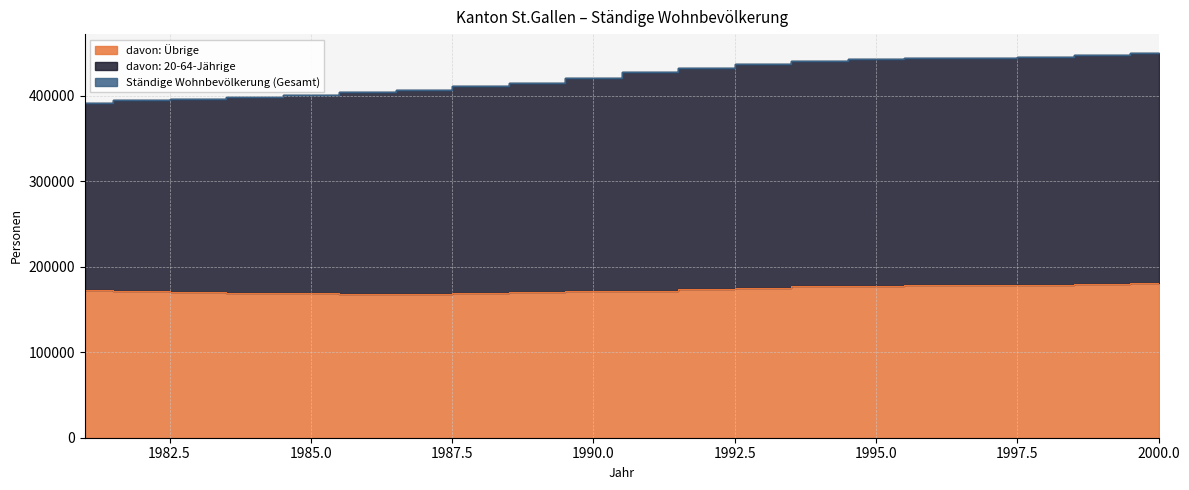

At how many categories does at least one series exceed 264340?

20